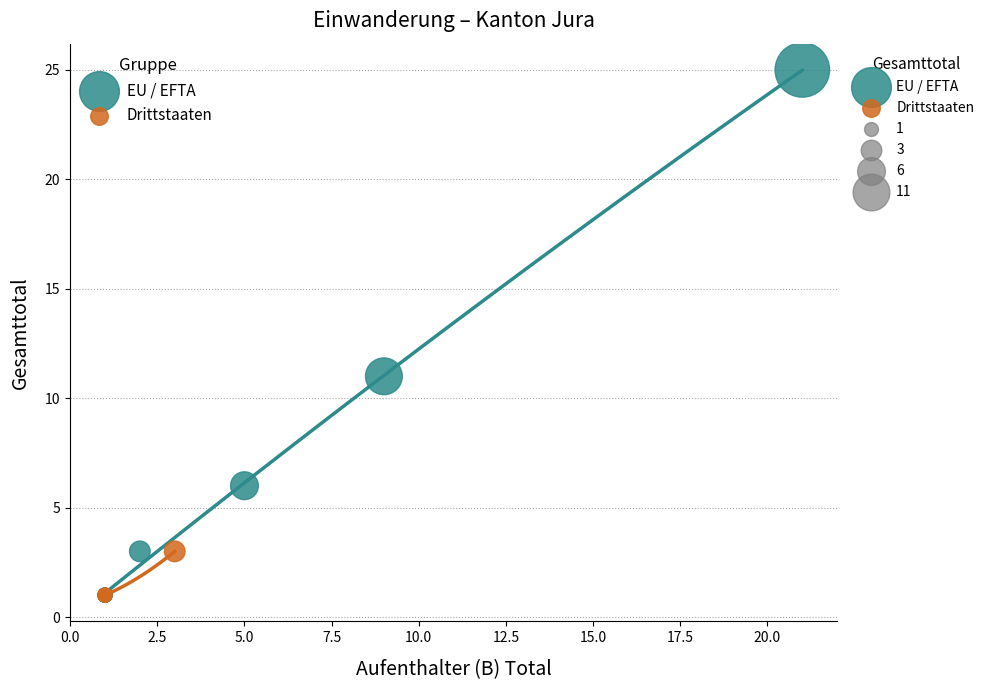

Which series reaches the maximum Y coordinate?

EU / EFTA